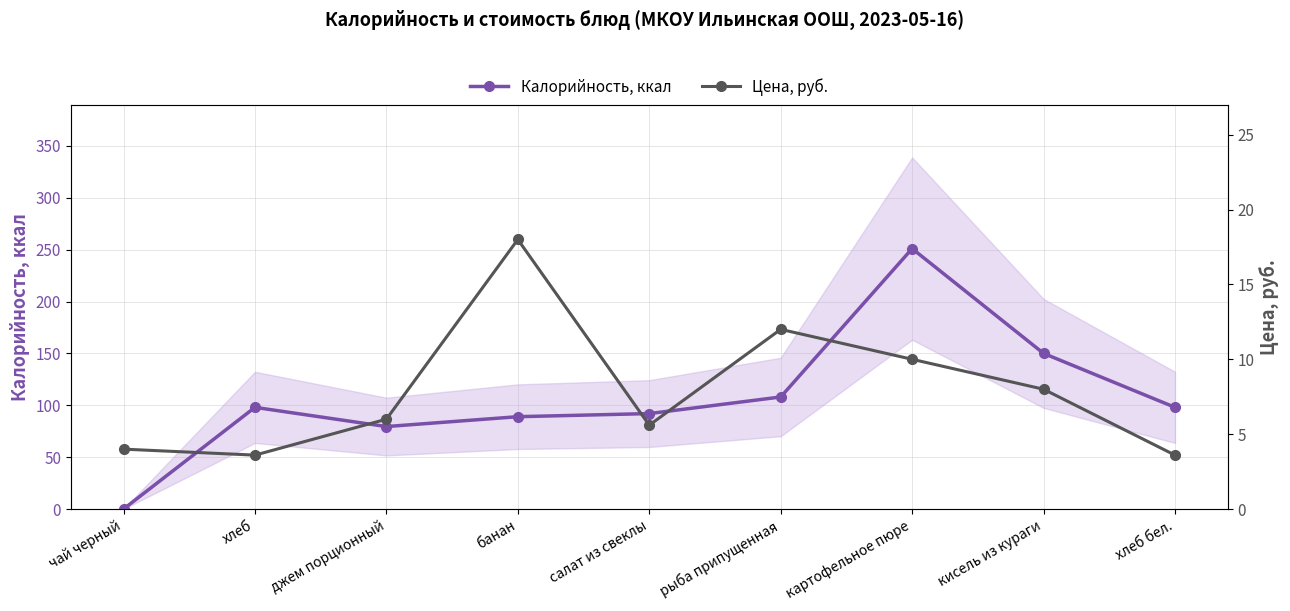

Rank the series by their average value, from highest to lowest.

Калорийность, ккал, Цена, руб.